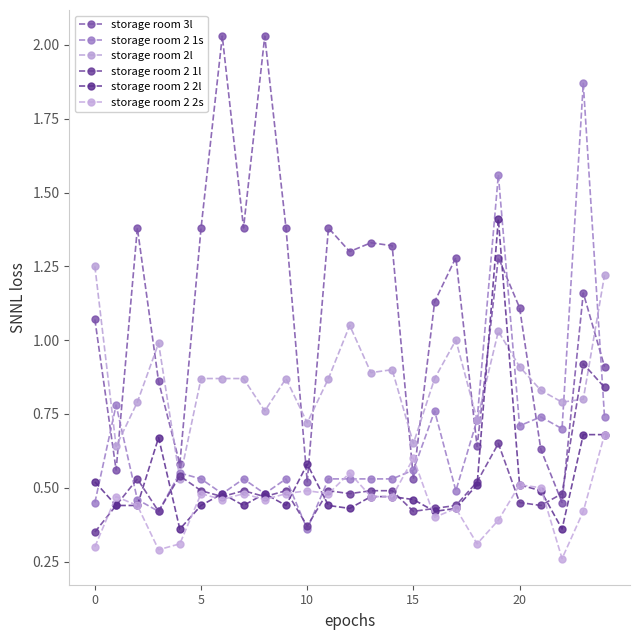

List the series in order of their peak value, highest first.

storage room 3l, storage room 2 1s, storage room 2 2l, storage room 2l, storage room 2 1l, storage room 2 2s